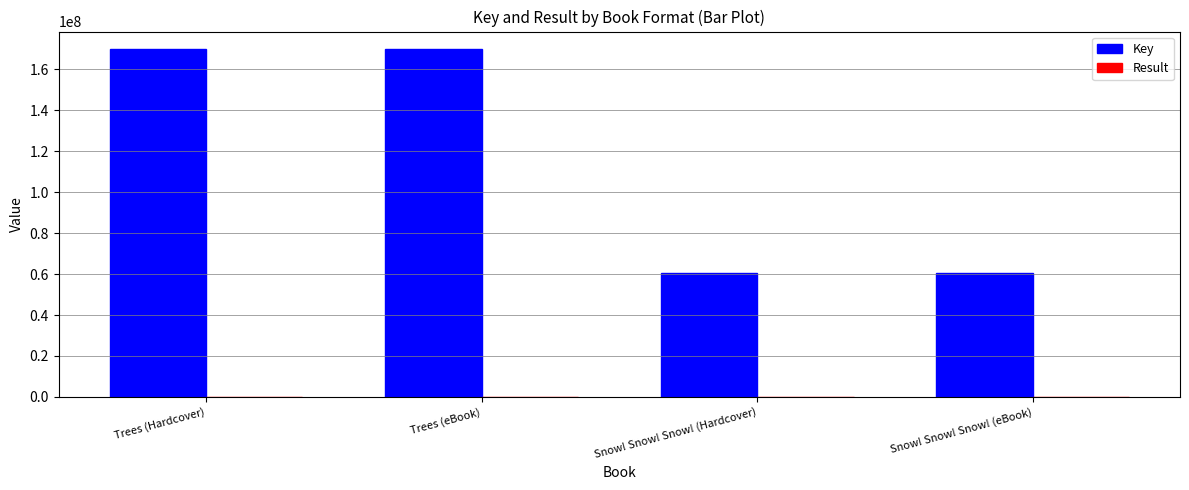

What is the sum of all Key values?

461337704